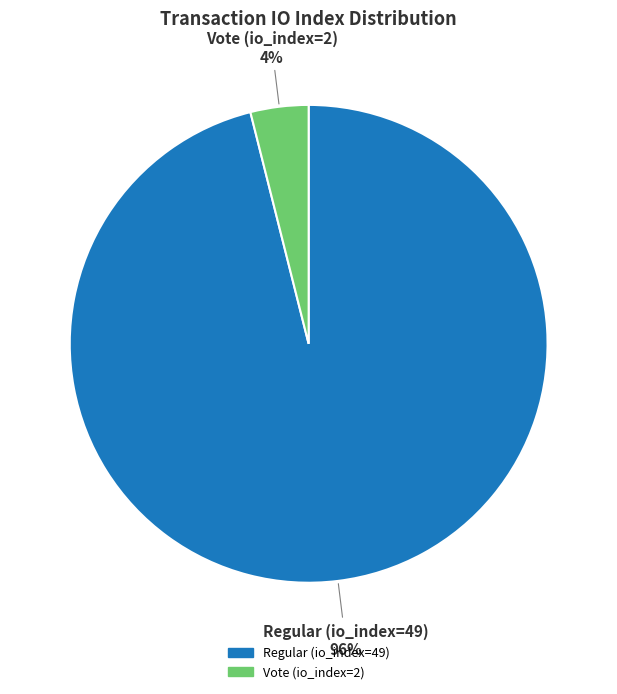

To the nearest percent, what is the average slice percentage?

50%